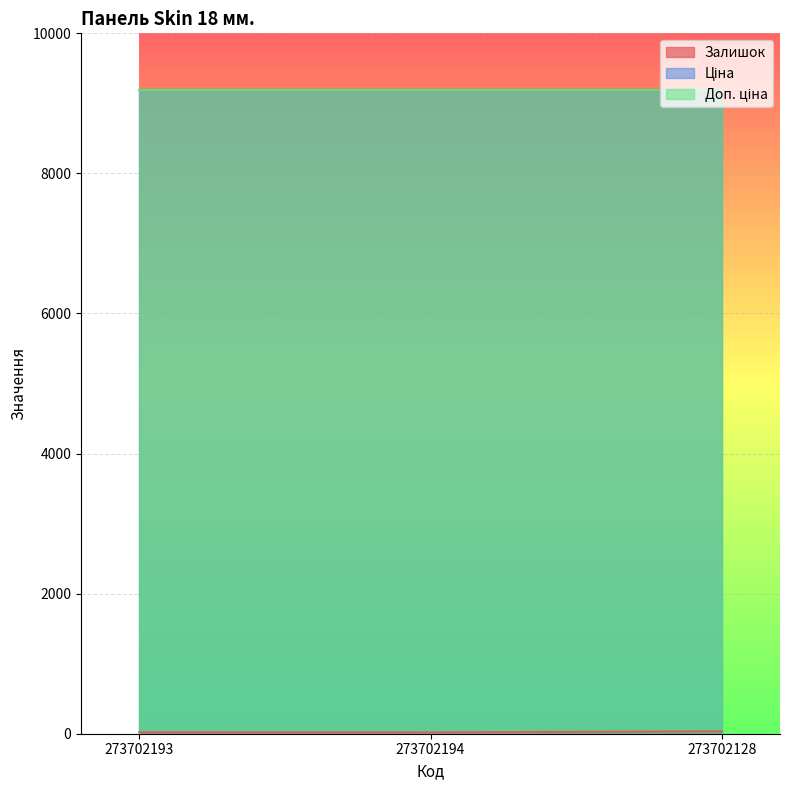

What is the greatest value displayed?

9185.9